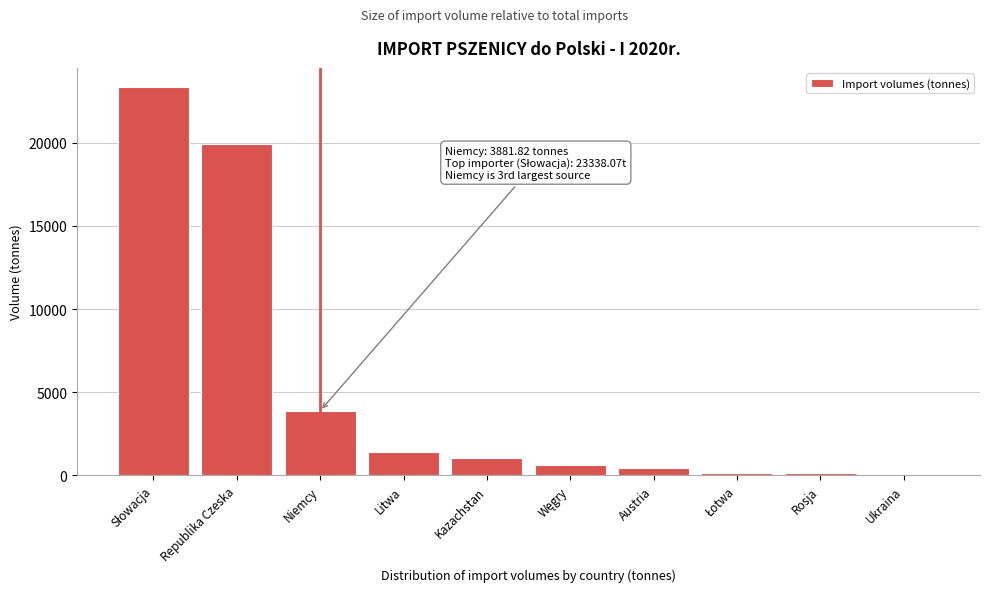

What is the change in value from Niemcy to Kazachstan?

-2849.3